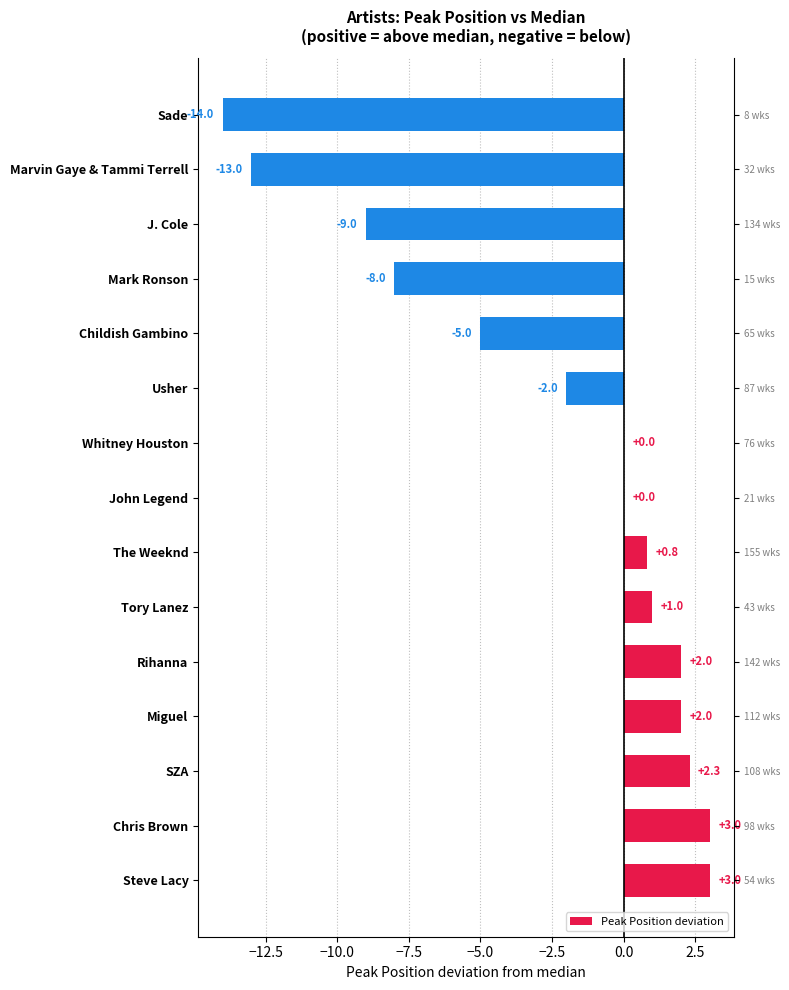

What value does the data have at Usher?

-2.0